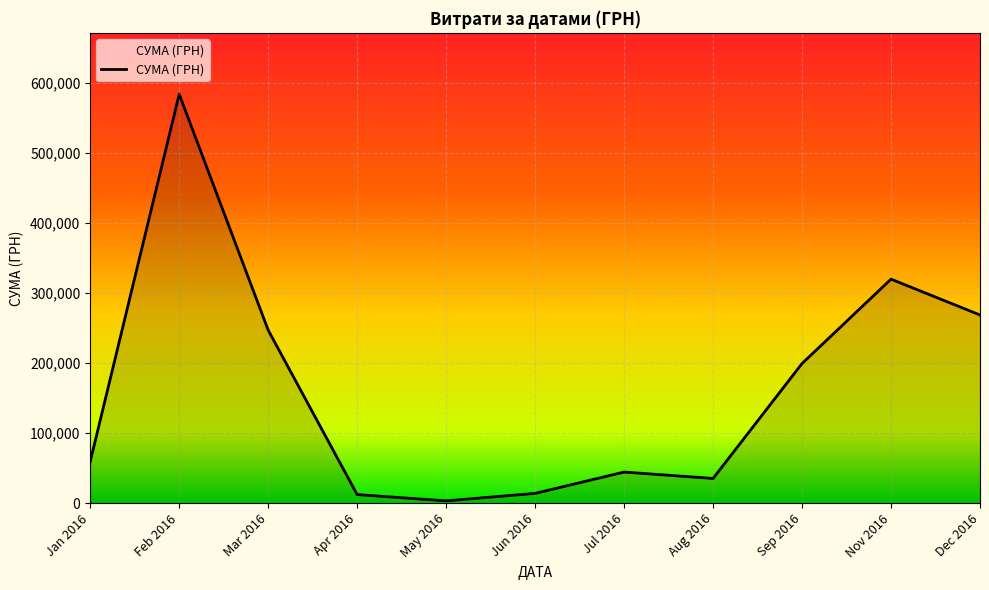

True or false: the data has more than 0 interior local peaks.

True